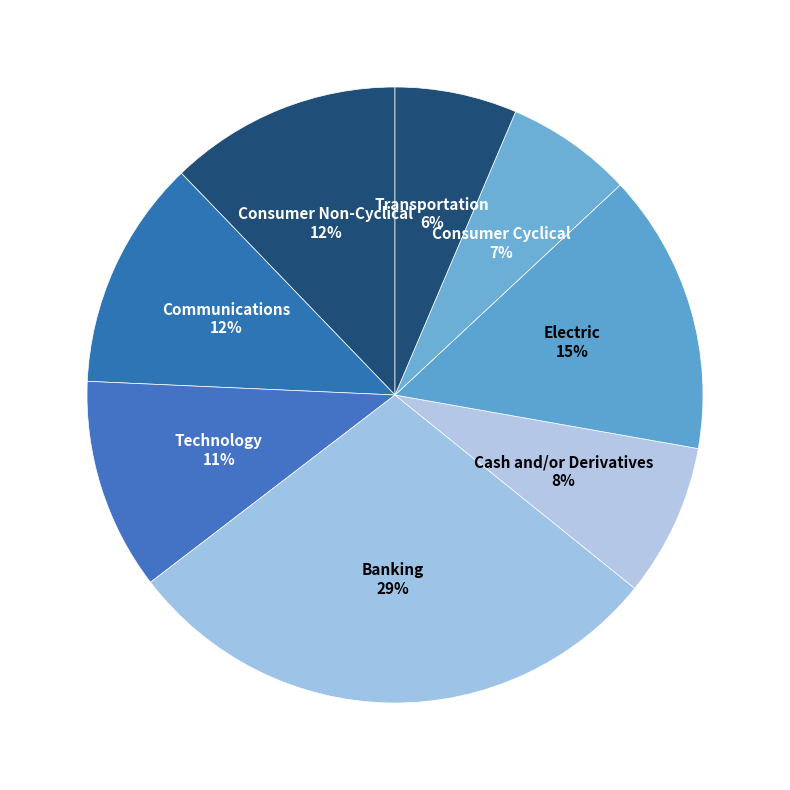

How many slices are in this pie chart?

8